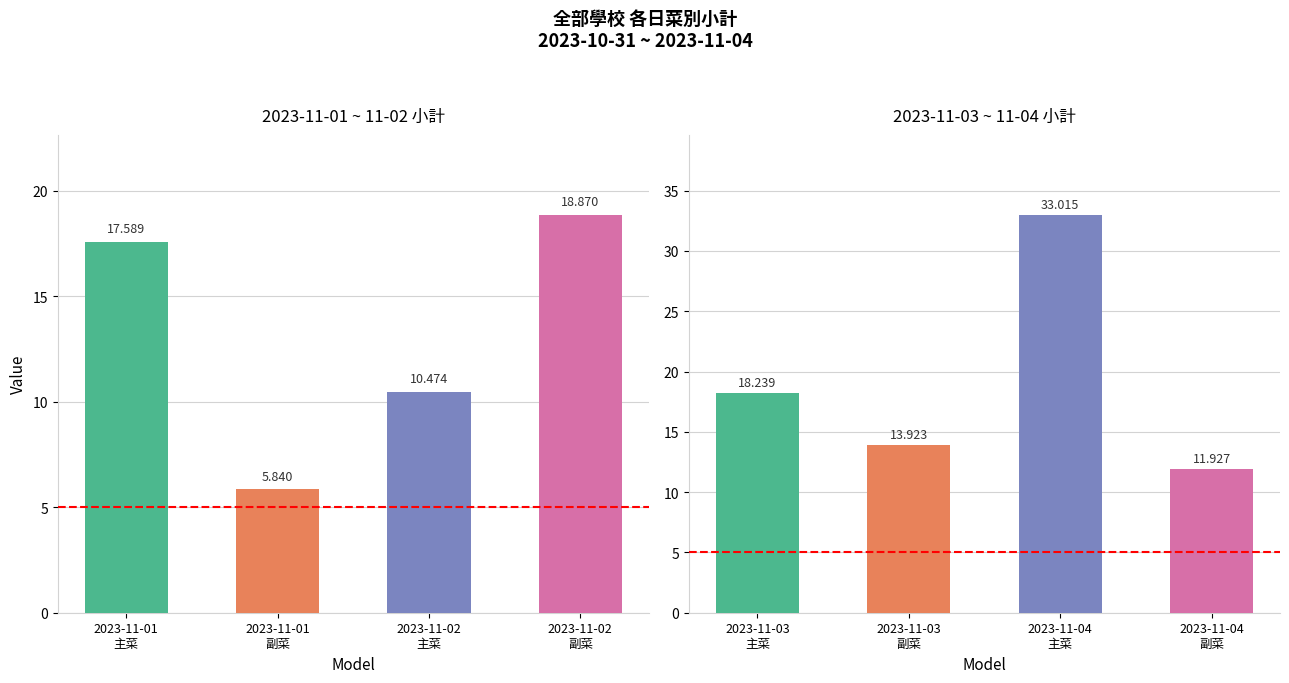

What is the label of the 4th bar from the right?

2023-11-01
主菜